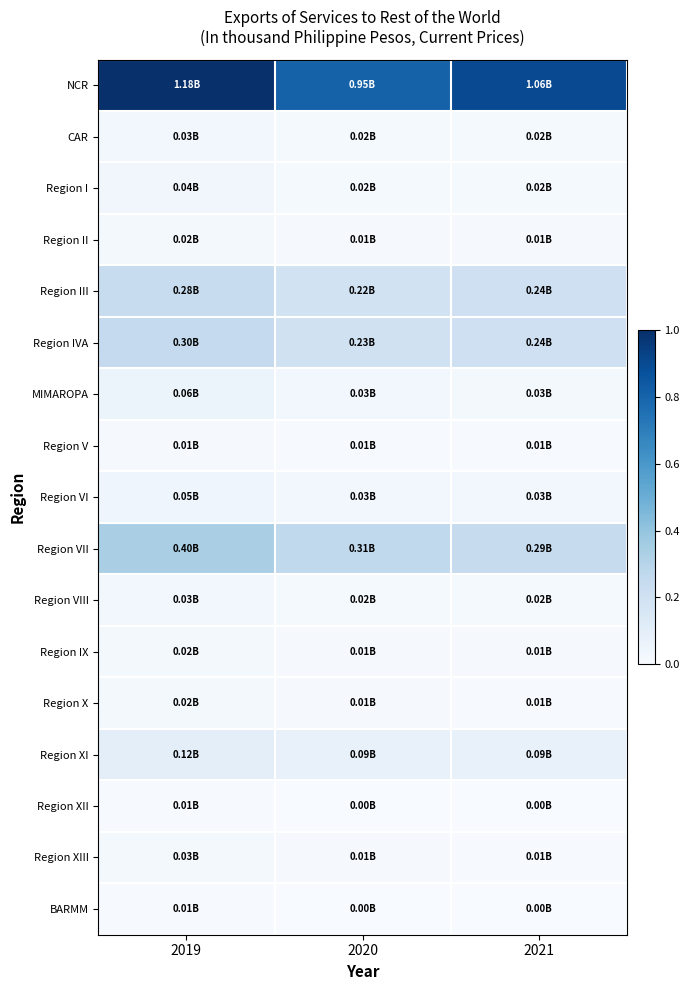

At 2019, list the series in order from largest to smallest.

NCR, Region VII, Region IVA, Region III, Region XI, MIMAROPA, Region VI, Region I, CAR, Region VIII, Region XIII, Region II, Region X, Region IX, Region V, BARMM, Region XII